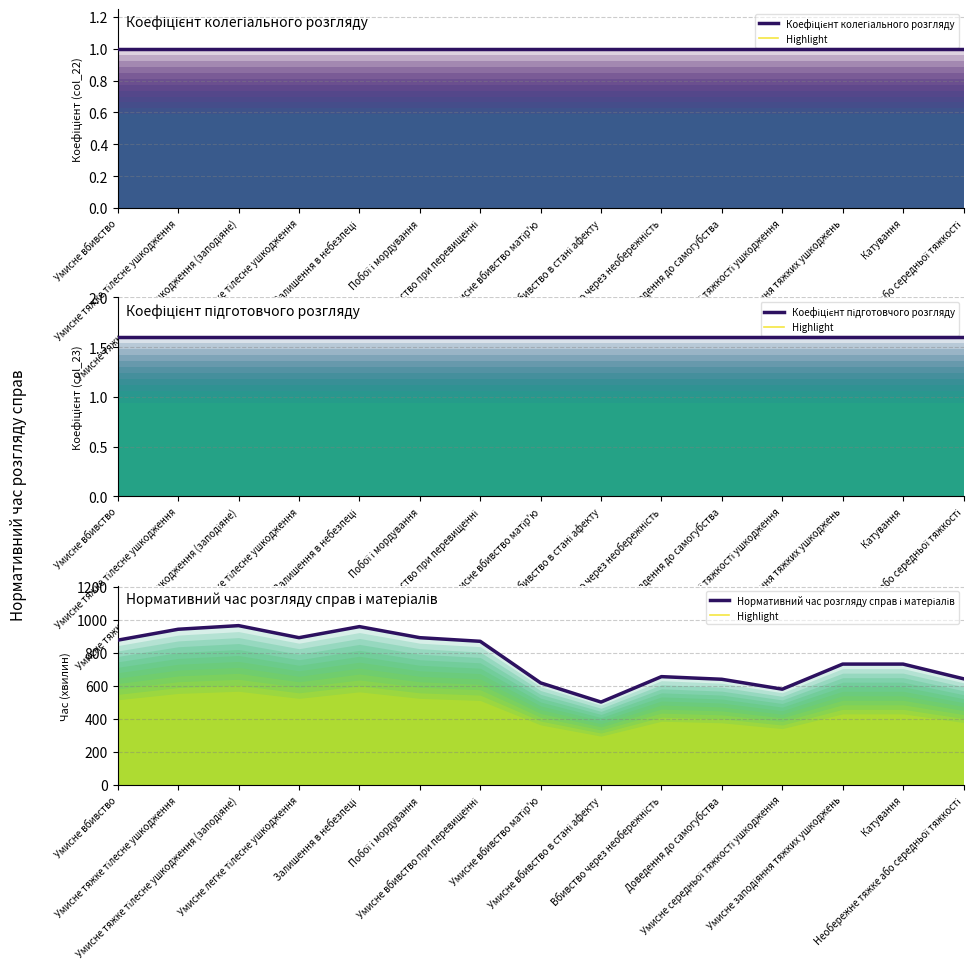

True or false: Коефіцієнт колегіального розгляду (highlight) and Коефіцієнт підготовчого розгляду (highlight) cross at least once.

False